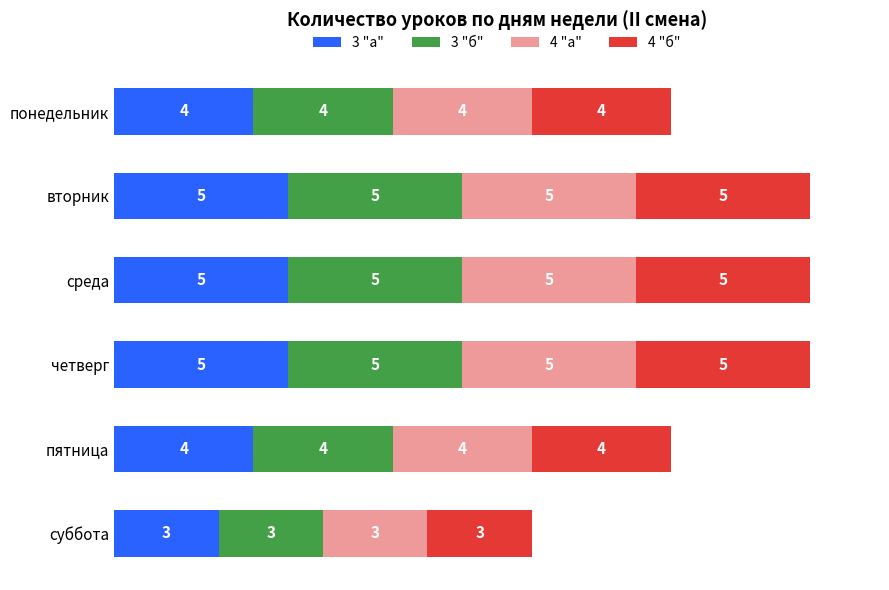

What is the minimum value for 3 "а"?

3